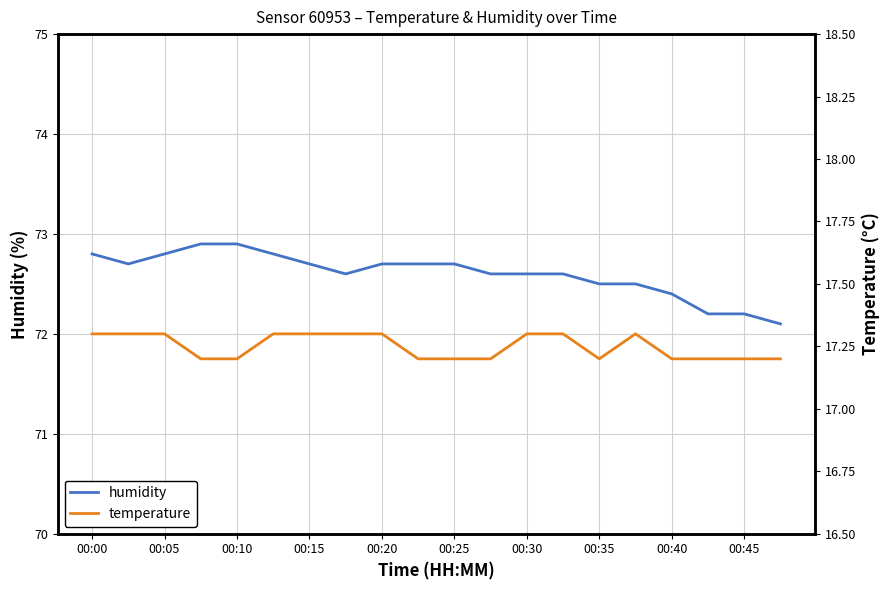

What is the maximum value for humidity?

72.9